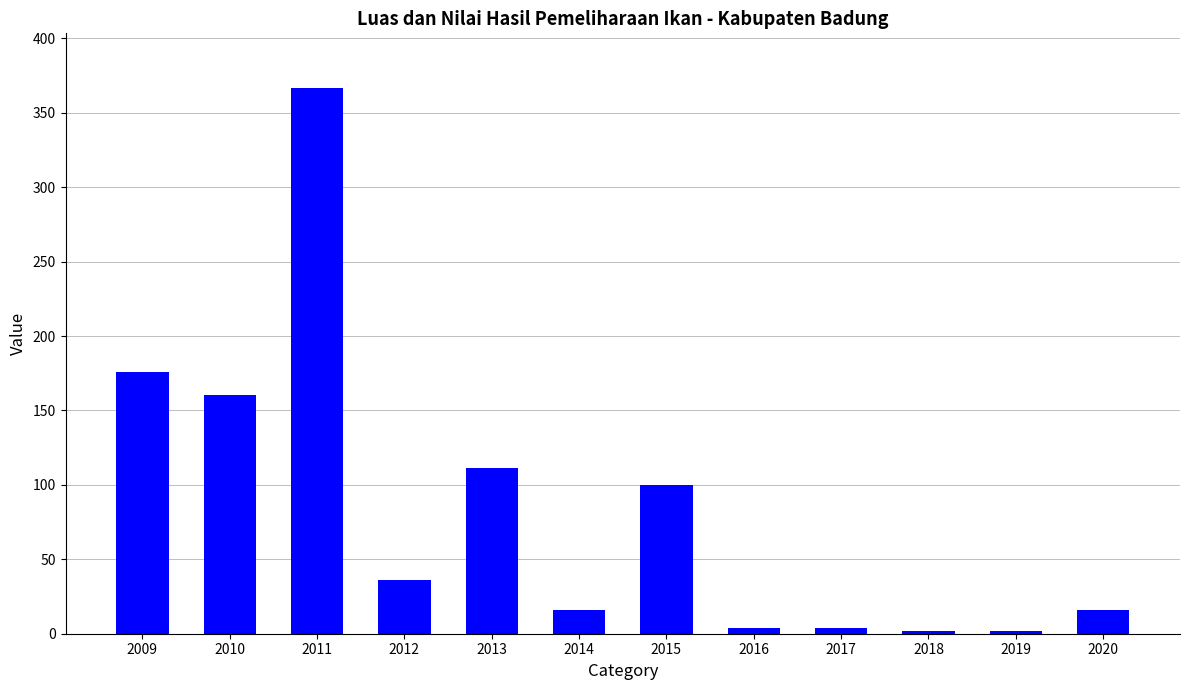

What is the change in value from 2011 to 2016?

-362.7